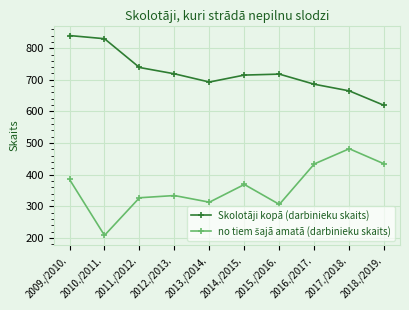

At how many categories does at least one series exceed 473?

10